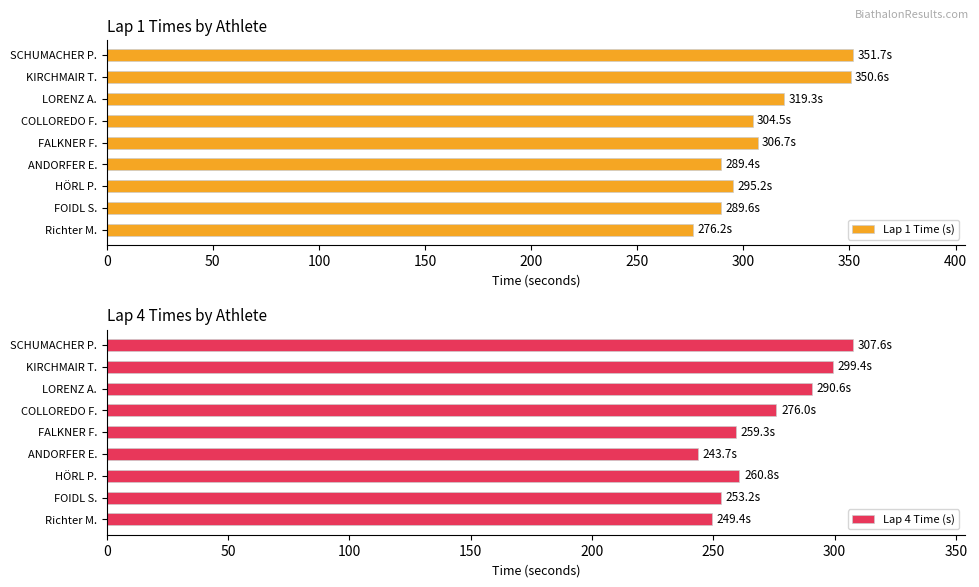

Rank the series by their average value, from lowest to highest.

Lap 4 Time (s), Lap 1 Time (s)